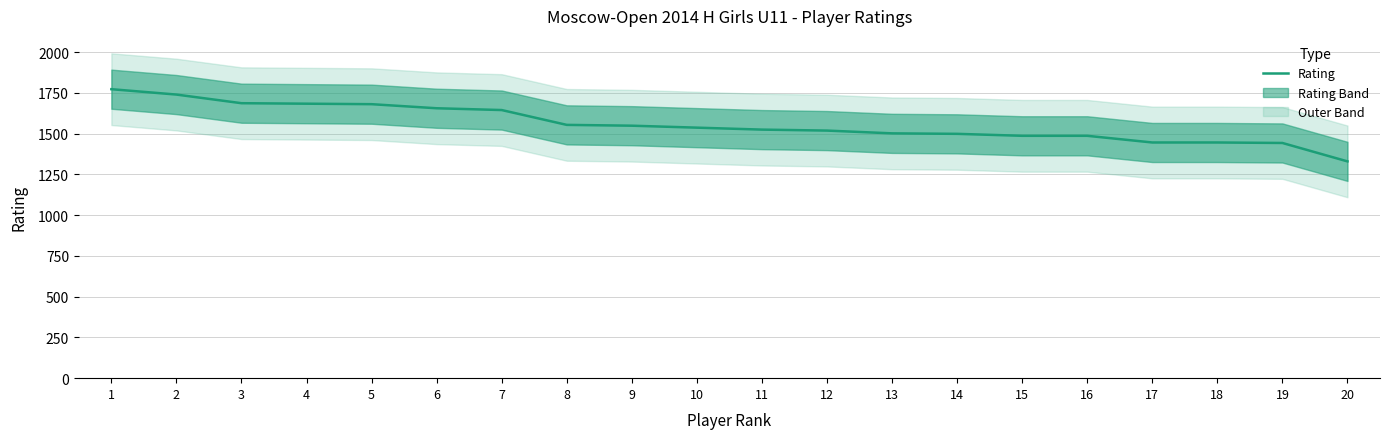

The chart shows a value of 657 at 3. True or false?

False